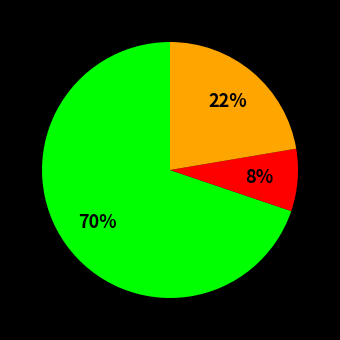

Does any single category account for the majority?

Yes